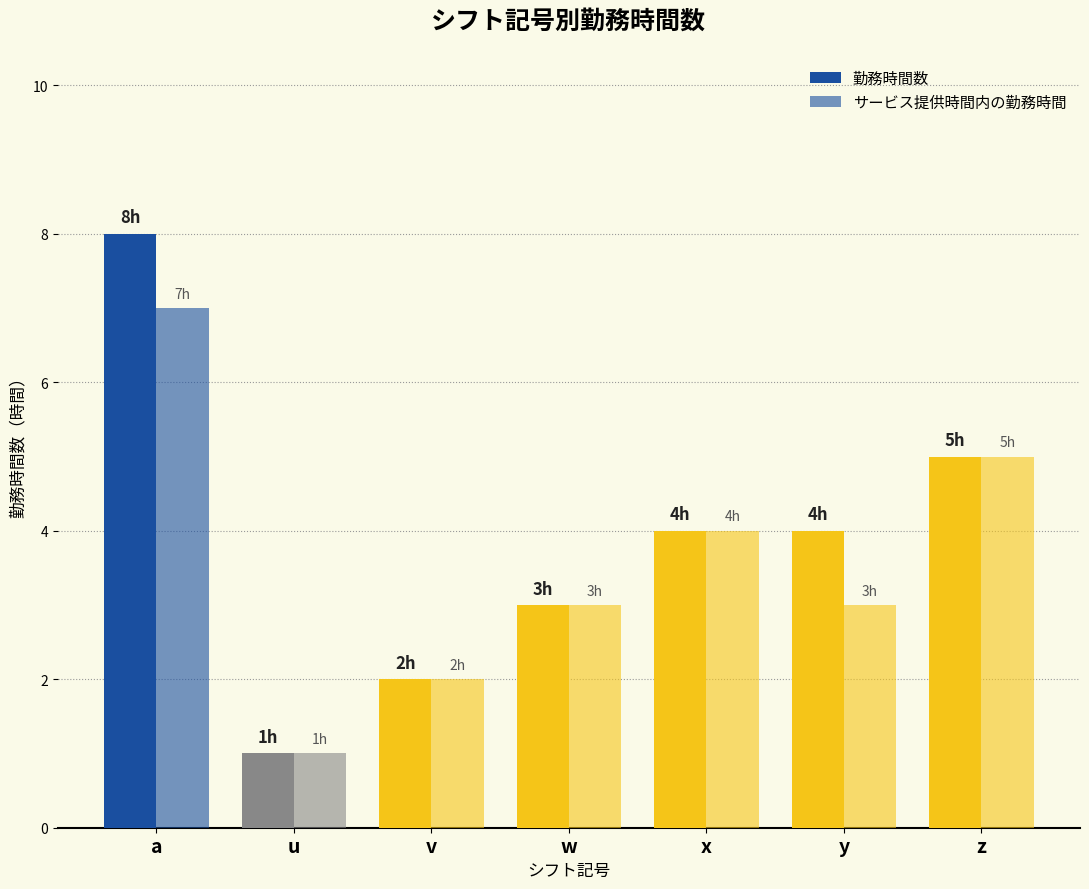

How many bars are there in each group?

2